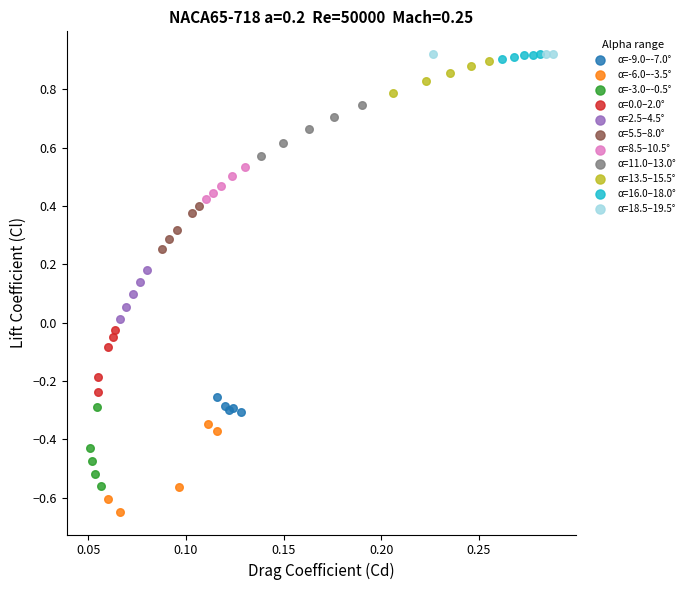

Which series reaches the minimum Y coordinate?

α=-6.0–-3.5°